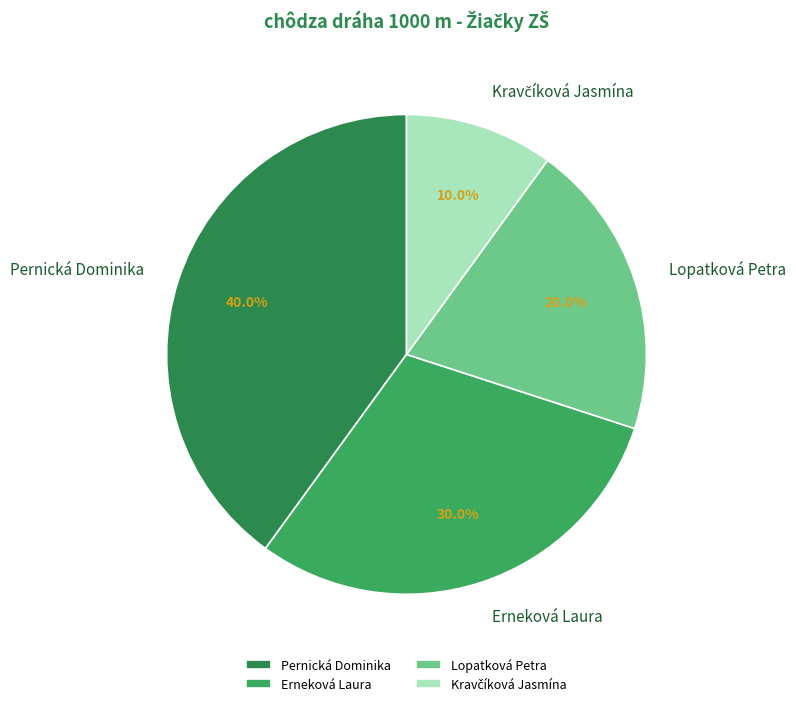

Does Pernická Dominika account for over 50% of the chart?

No